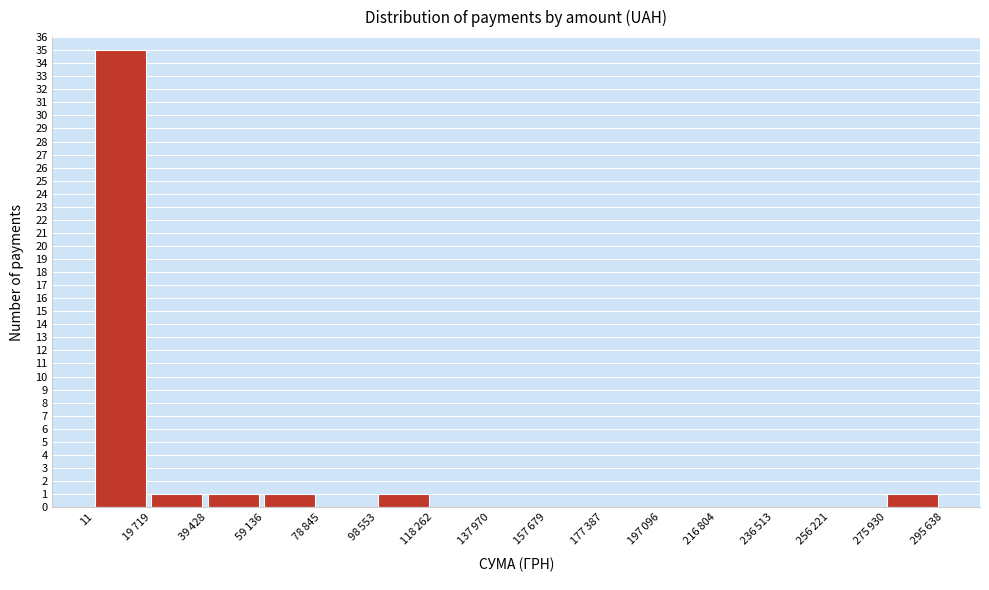

What is the greatest value displayed?

35